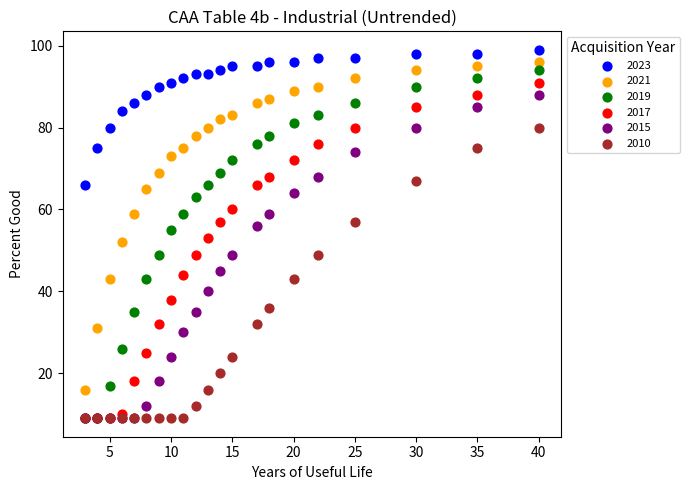

In the 2019 series, what Y value is closest to 51?

49